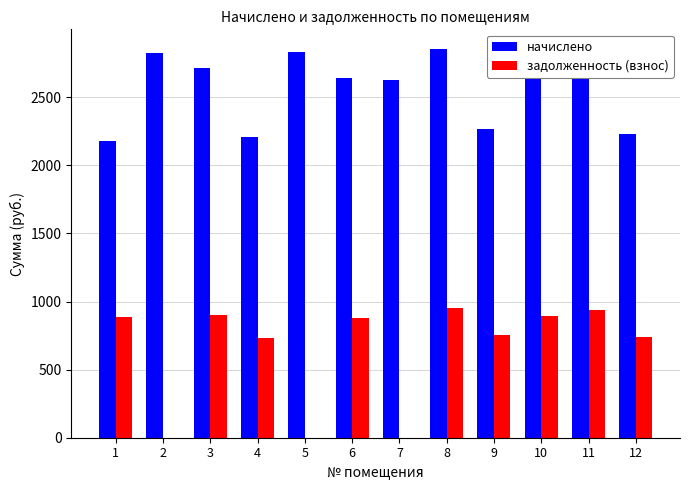

Is the value of начислено at 11 greater than the value of задолженность (взнос) at 6?

Yes